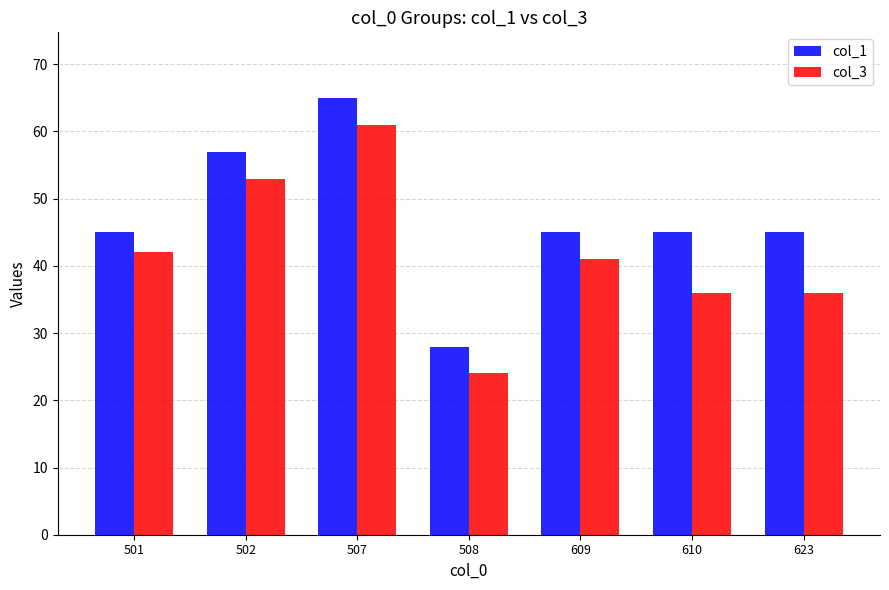

List the series in order of their overall mean, lowest first.

col_3, col_1